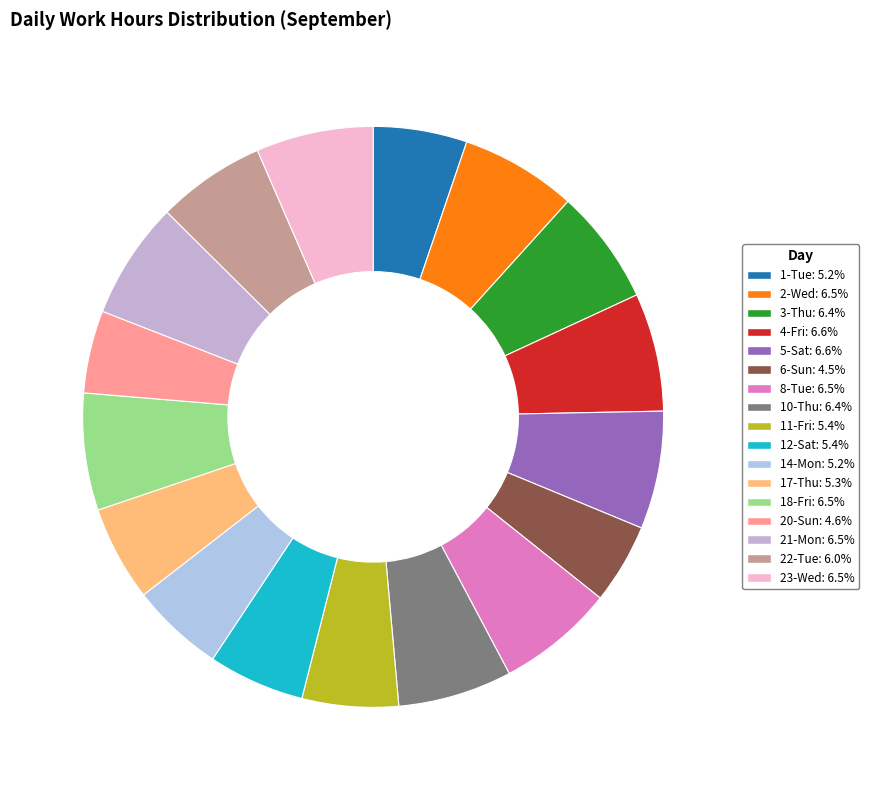

Is there a majority slice in this chart?

No